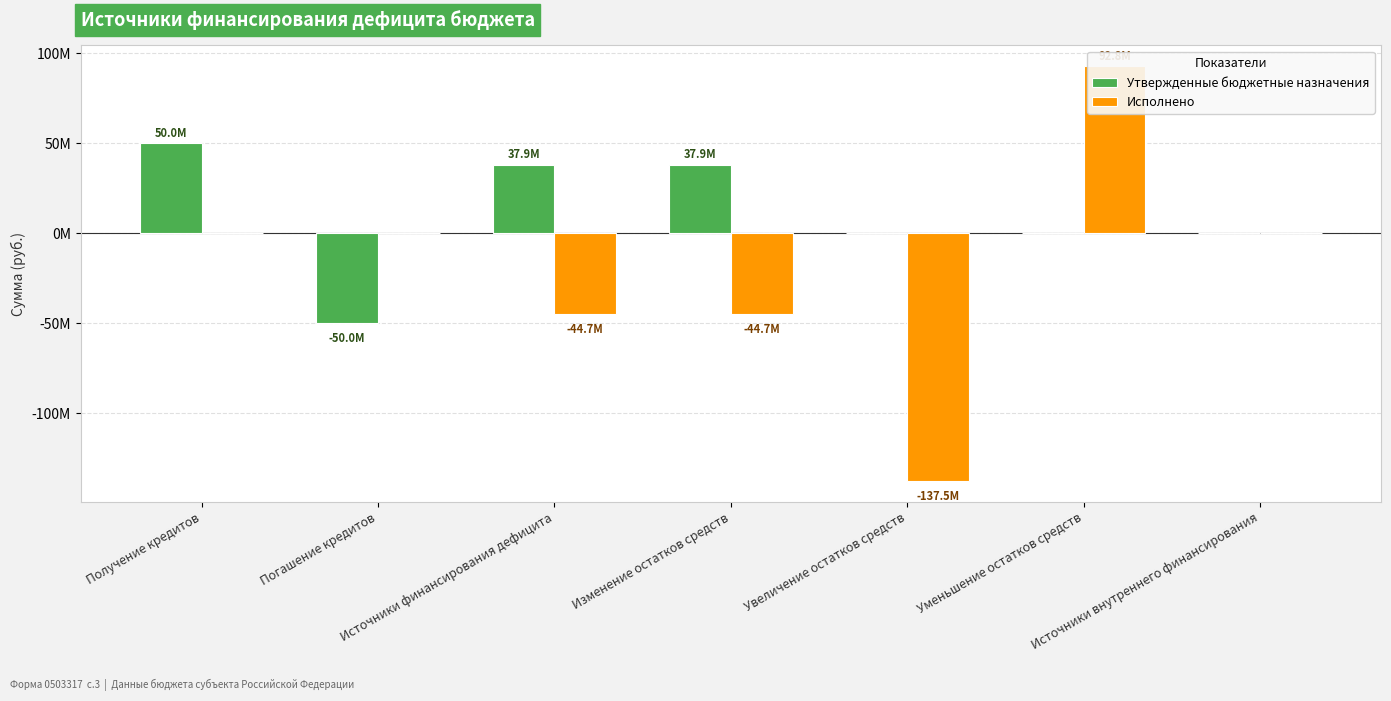

The value of Исполнено at Уменьшение остатков средств is 92803594.3. True or false?

True